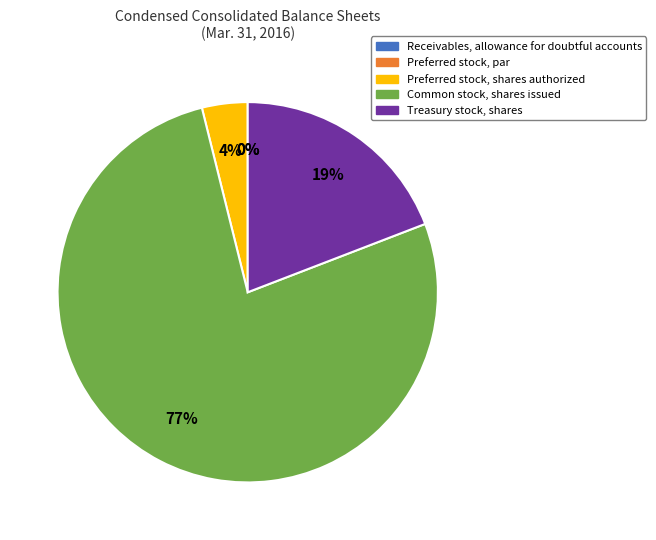

Which has a higher value, Preferred stock, par or Receivables, allowance for doubtful accounts?

Receivables, allowance for doubtful accounts